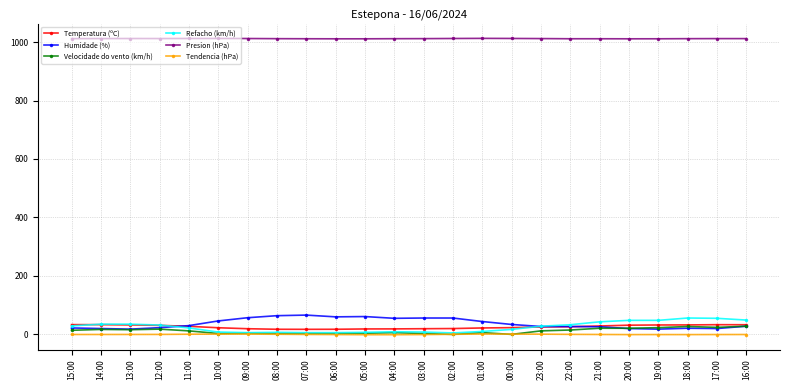

At how many categories does at least one series exceed 674?

24